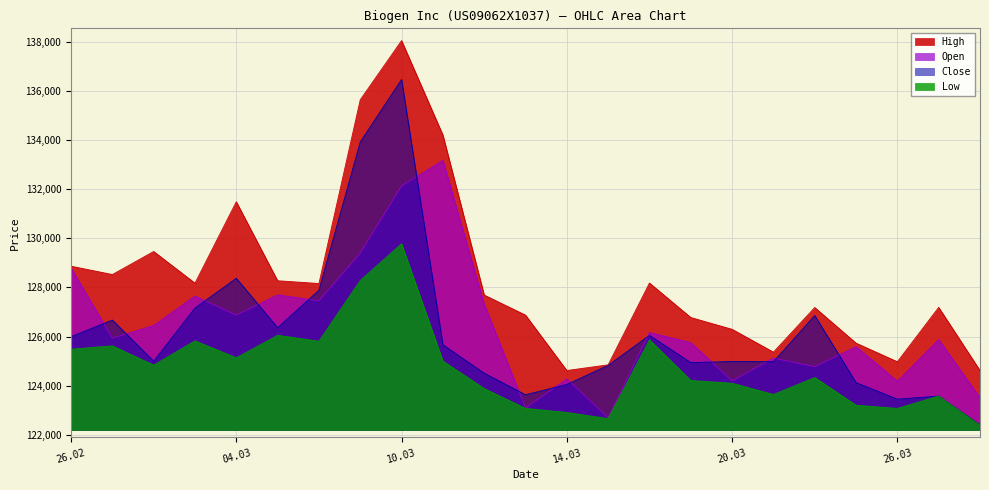

What is the spread (max minus min) of values at 19.03.2025?

2562